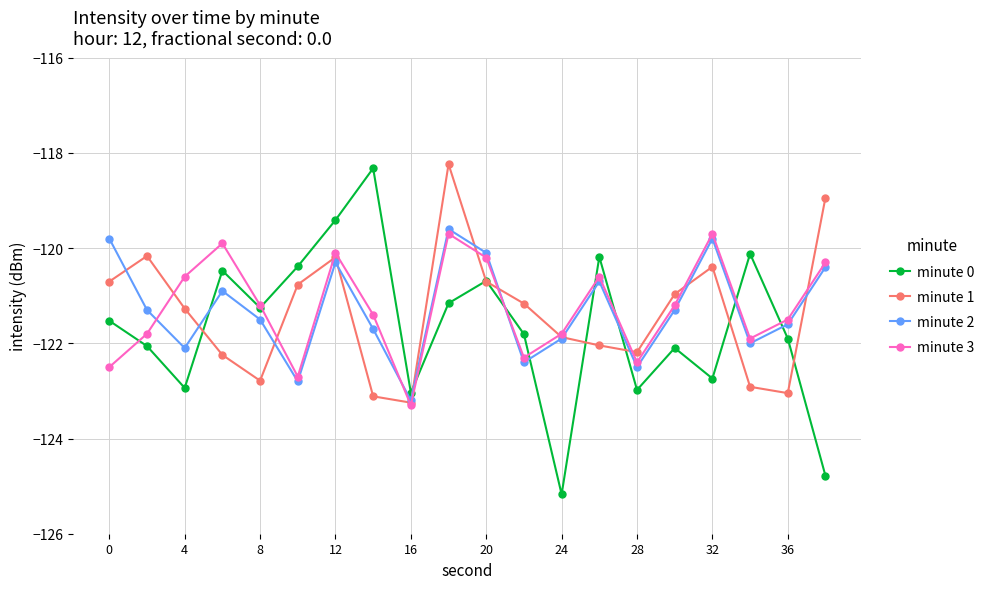

True or false: minute 3 has more than 0 points higher than both neighbors.

True